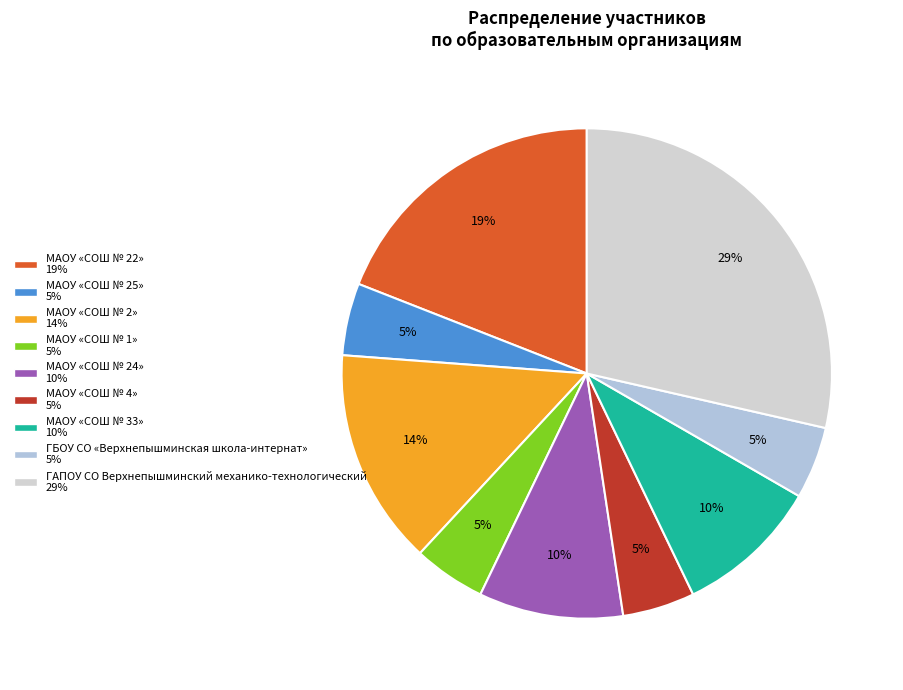

Is МАОУ «СОШ № 33» the majority of the pie?

No